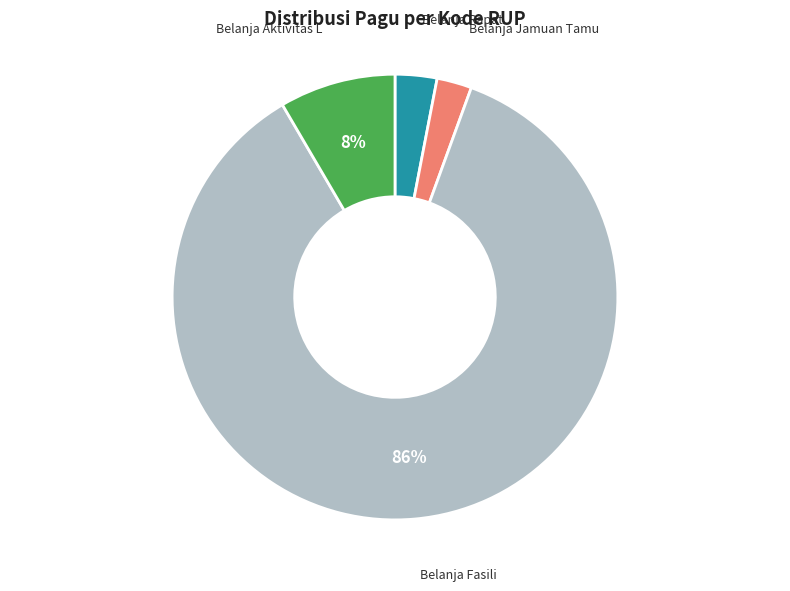

Is there a majority slice in this chart?

Yes